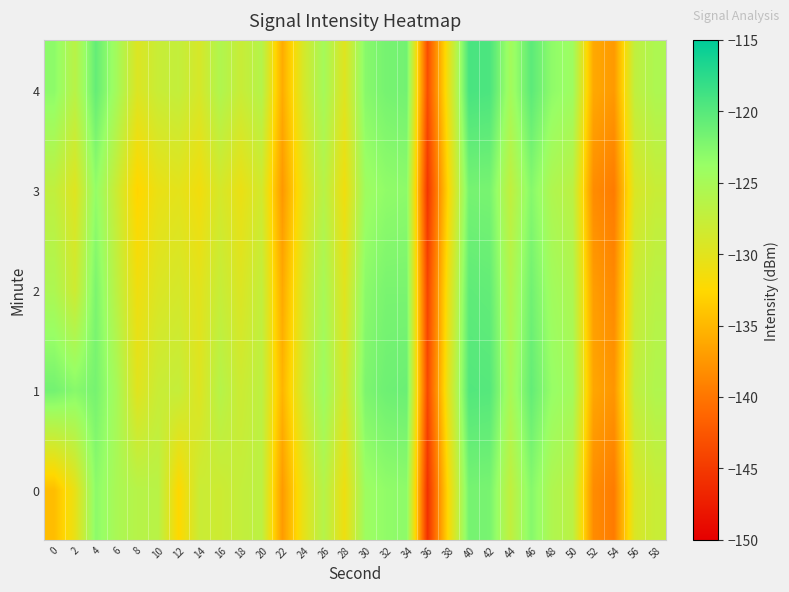

Reading left to right, what are all the values shown in this chart?

0: 0=-134.6	2=-130.6	4=-123.1	6=-125.2	8=-126.3	10=-126.5	12=-132.6	14=-127.9	16=-128.2	18=-127.4	20=-126.8	22=-137.2	24=-130.6	26=-126.1	28=-131.1	30=-124.2	32=-123.3	34=-123.2	36=-145.7	38=-132.2	40=-121.8	42=-121.9	44=-127.2	46=-122.7	48=-125.7	50=-126.7	52=-138.3	54=-139.6	56=-129.3	58=-127.8
1: 0=-121.6	2=-122.8	4=-121.8	6=-124.9	8=-129.9	10=-127.9	12=-127.5	14=-129.7	16=-126.2	18=-128.2	20=-126.8	22=-135.2	24=-128.6	26=-124.1	28=-129.1	30=-122.2	32=-121.3	34=-121.2	36=-143.7	38=-130.2	40=-119.8	42=-119.9	44=-125.2	46=-120.7	48=-123.7	50=-124.7	52=-136.3	54=-137.6	56=-127.3	58=-125.8
2: 0=-125.5	2=-128.3	4=-122.1	6=-126.8	8=-131.2	10=-129.4	12=-128.9	14=-130.1	16=-127.6	18=-129.5	20=-127.3	22=-136.1	24=-129.2	26=-125.0	28=-130.0	30=-123.0	32=-122.0	34=-122.0	36=-144.0	38=-131.0	40=-120.5	42=-120.7	44=-126.0	46=-121.5	48=-124.5	50=-125.5	52=-137.0	54=-138.5	56=-128.0	58=-126.5
3: 0=-127.2	2=-129.8	4=-123.5	6=-128.1	8=-132.8	10=-130.7	12=-130.2	14=-131.4	16=-128.9	18=-130.8	20=-128.6	22=-137.4	24=-130.5	26=-126.3	28=-131.3	30=-124.3	32=-123.3	34=-123.1	36=-145.3	38=-132.5	40=-121.8	42=-121.9	44=-127.2	46=-122.7	48=-125.7	50=-126.7	52=-138.3	54=-139.6	56=-129.3	58=-127.8
4: 0=-123.1	2=-126.5	4=-120.8	6=-124.7	8=-129.5	10=-127.8	12=-127.4	14=-129.0	16=-125.7	18=-127.8	20=-126.1	22=-135.9	24=-129.0	26=-124.8	28=-129.8	30=-122.8	32=-121.8	34=-121.6	36=-143.2	38=-130.8	40=-119.2	42=-119.4	44=-124.7	46=-120.3	48=-123.2	50=-124.2	52=-136.1	54=-137.3	56=-127.1	58=-125.5